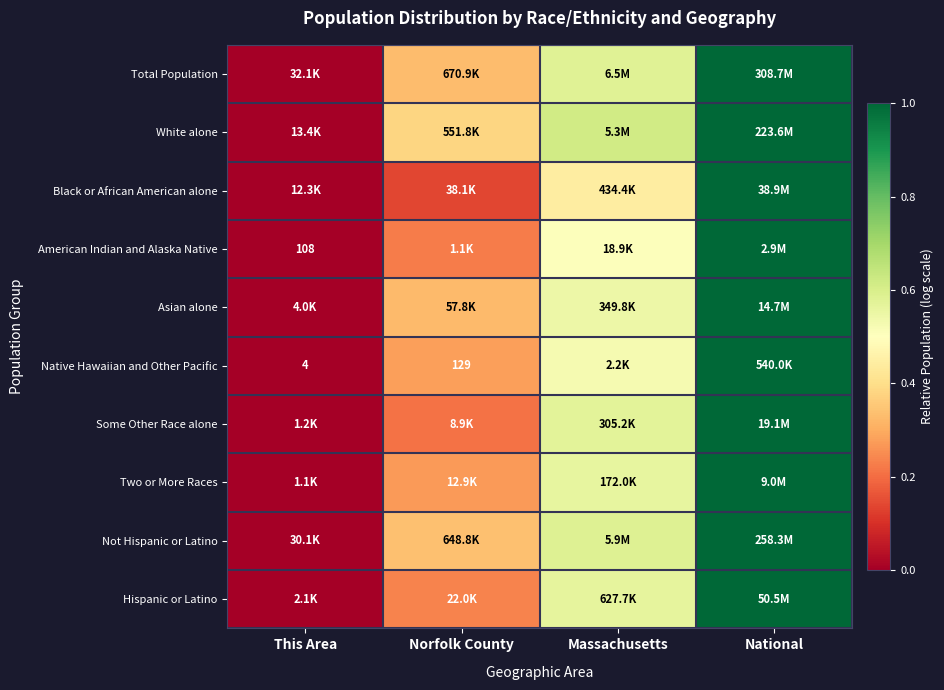

What is the difference between the maximum and minimum values in the Asian alone series?

1.0